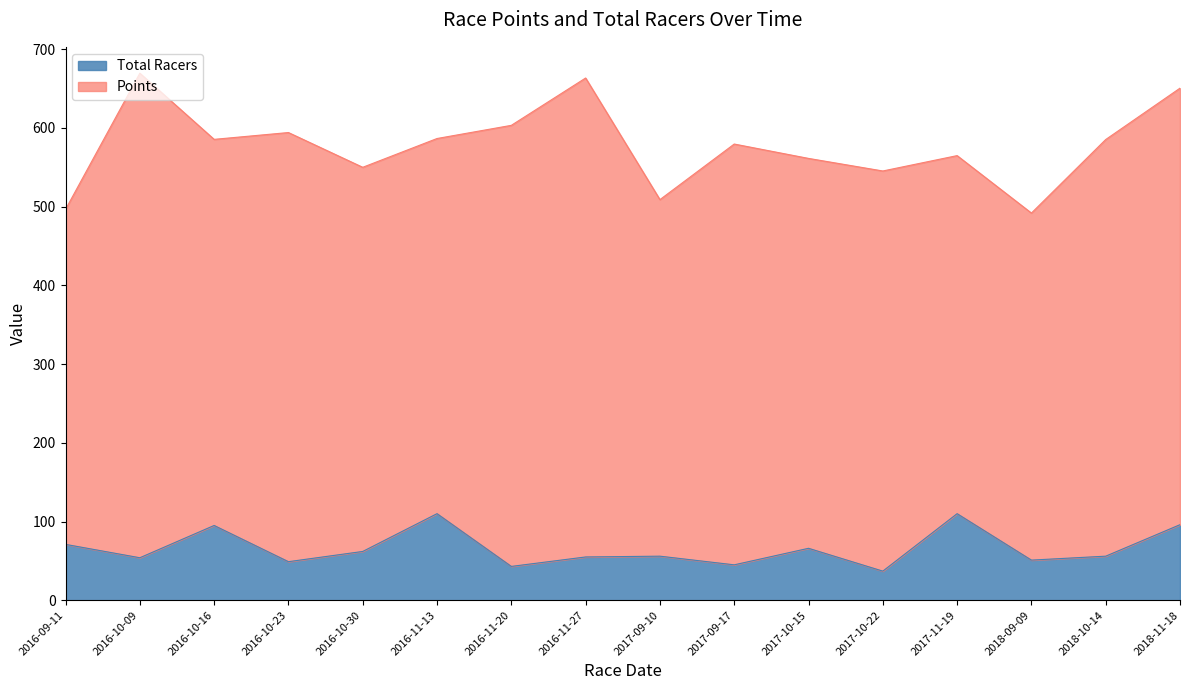

The value at 2016-10-16 is 58. True or false?

False